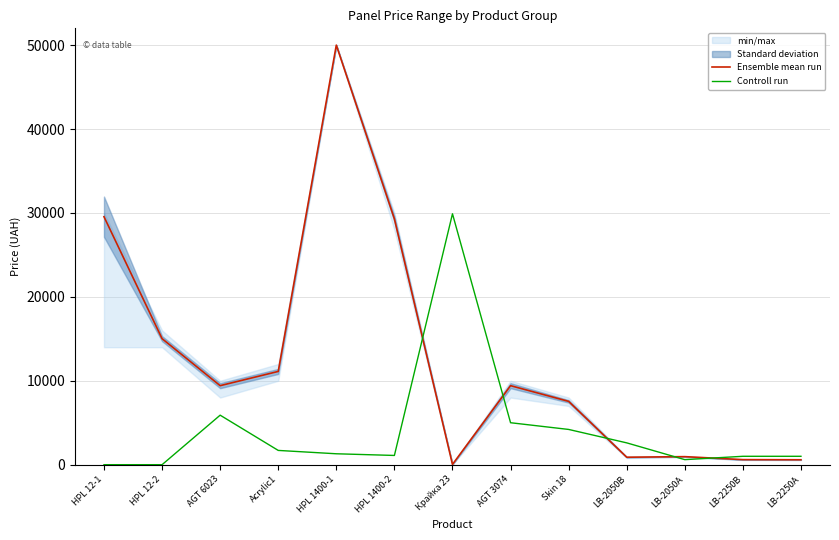

What is the label of the 3rd point from the left?

AGT 6023